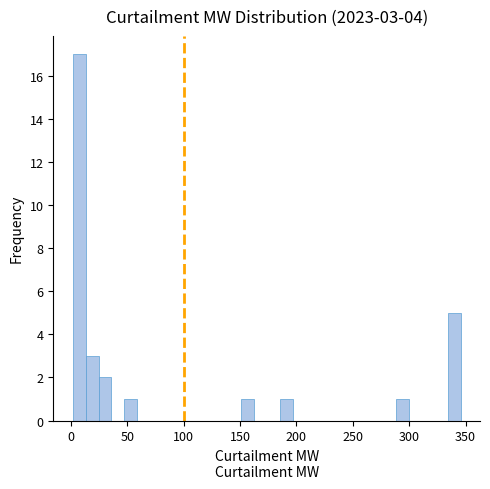

Around what value on the x-axis is the tallest bar? Give the approximate position of its centre, as read against the axis.

5